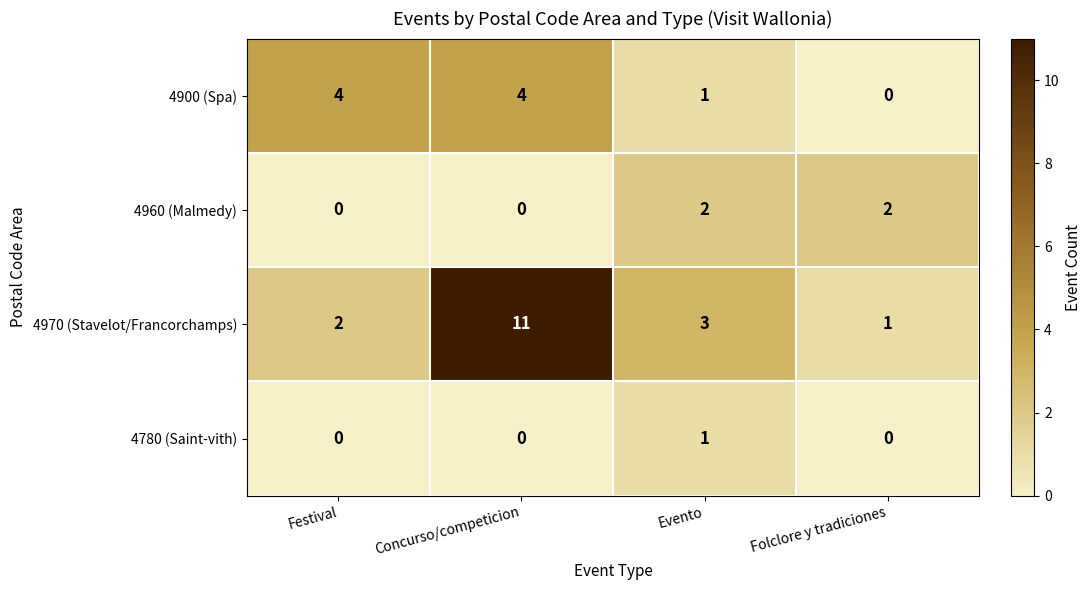

What is the difference between the second highest and minimum values in the 4900 (Spa) series?

4